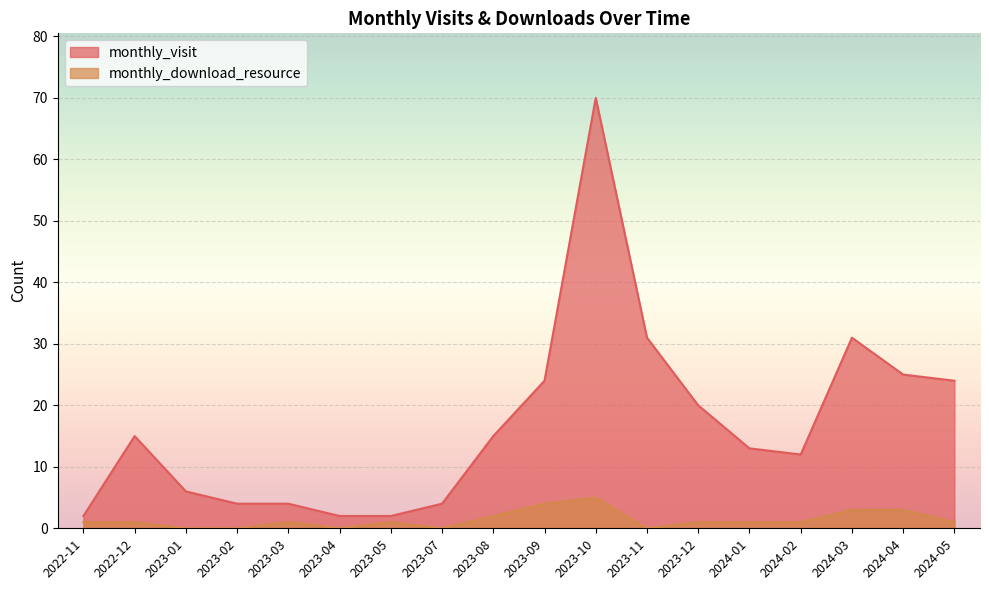

Reading right to left, transcribe all the data shown in this chart.

monthly_visit: 2024-05=24	2024-04=25	2024-03=31	2024-02=12	2024-01=13	2023-12=20	2023-11=31	2023-10=70	2023-09=24	2023-08=15	2023-07=4	2023-05=2	2023-04=2	2023-03=4	2023-02=4	2023-01=6	2022-12=15	2022-11=2
monthly_download_resource: 2024-05=1	2024-04=3	2024-03=3	2024-02=1	2024-01=1	2023-12=1	2023-11=0	2023-10=5	2023-09=4	2023-08=2	2023-07=0	2023-05=1	2023-04=0	2023-03=1	2023-02=0	2023-01=0	2022-12=1	2022-11=1